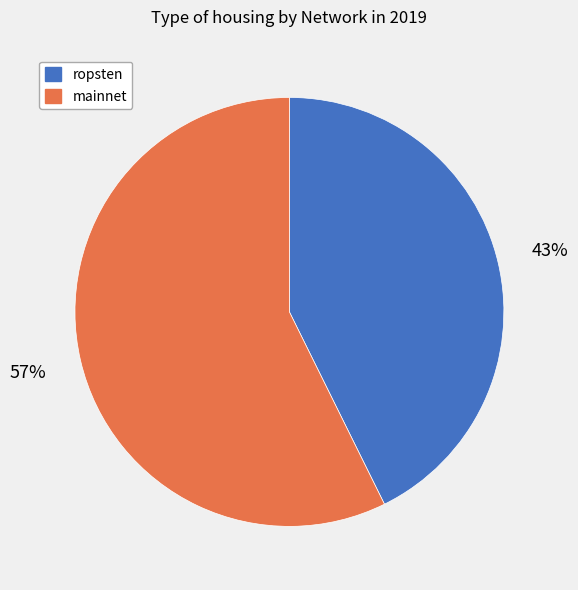

Which has a higher value, mainnet or ropsten?

mainnet